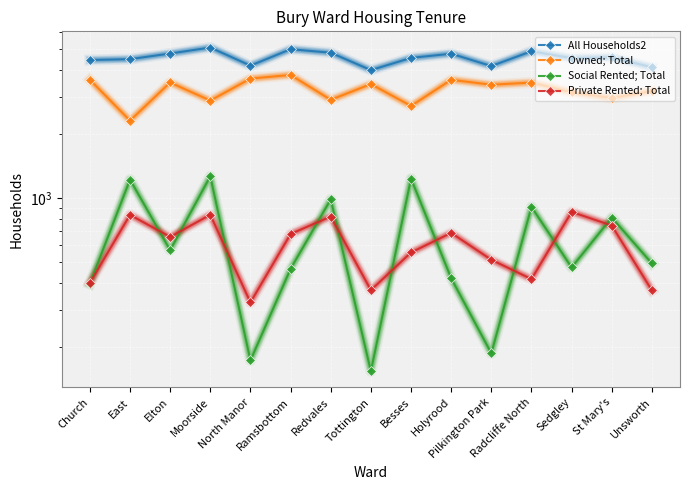

Which series changed the most between East and Radcliffe North?

Owned; Total